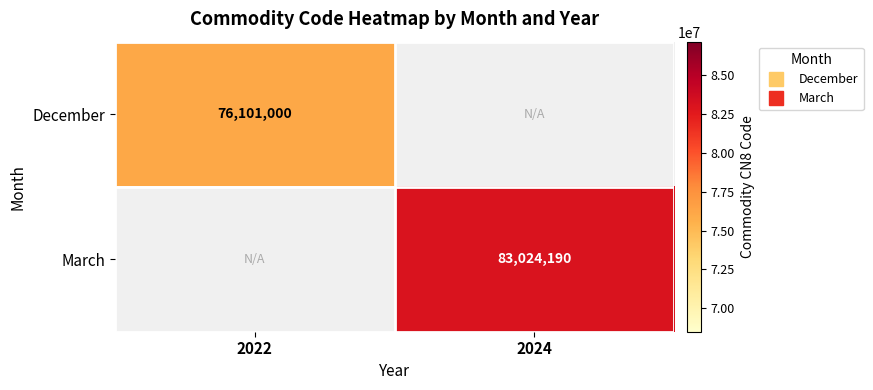

List the series in order of their peak value, lowest first.

December, March